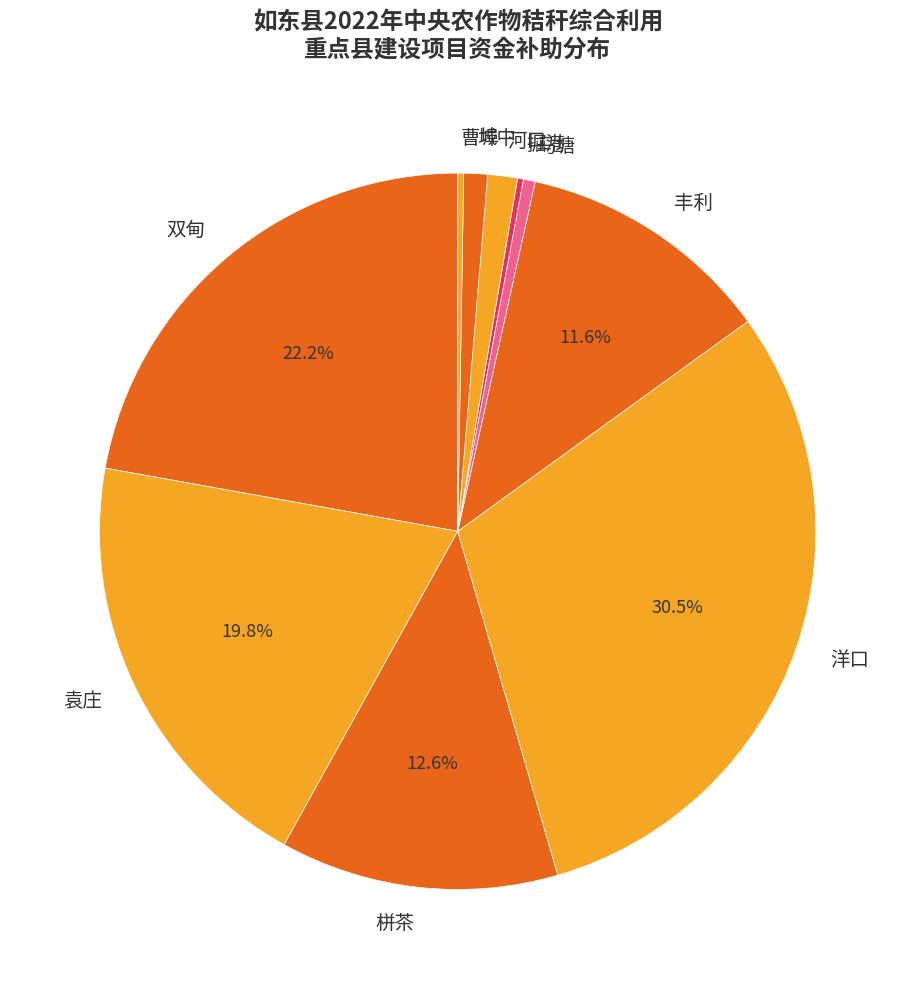

Is there any slice that represents more than half of the pie?

No